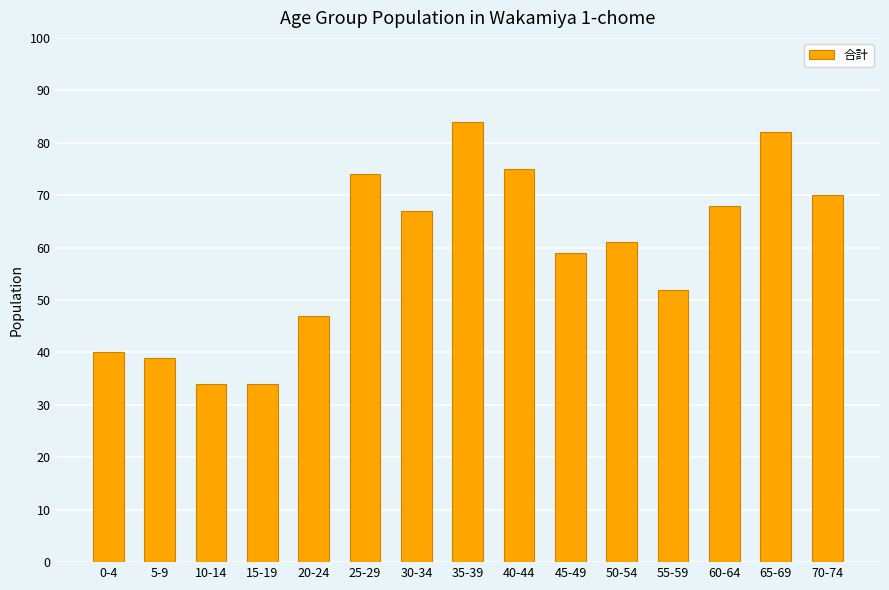

Reading right to left, list all the values displayed in this chart.

70	82	68	52	61	59	75	84	67	74	47	34	34	39	40